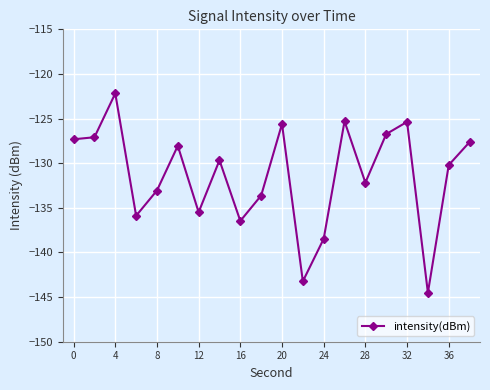

What is the minimum value shown in the chart?

-144.5